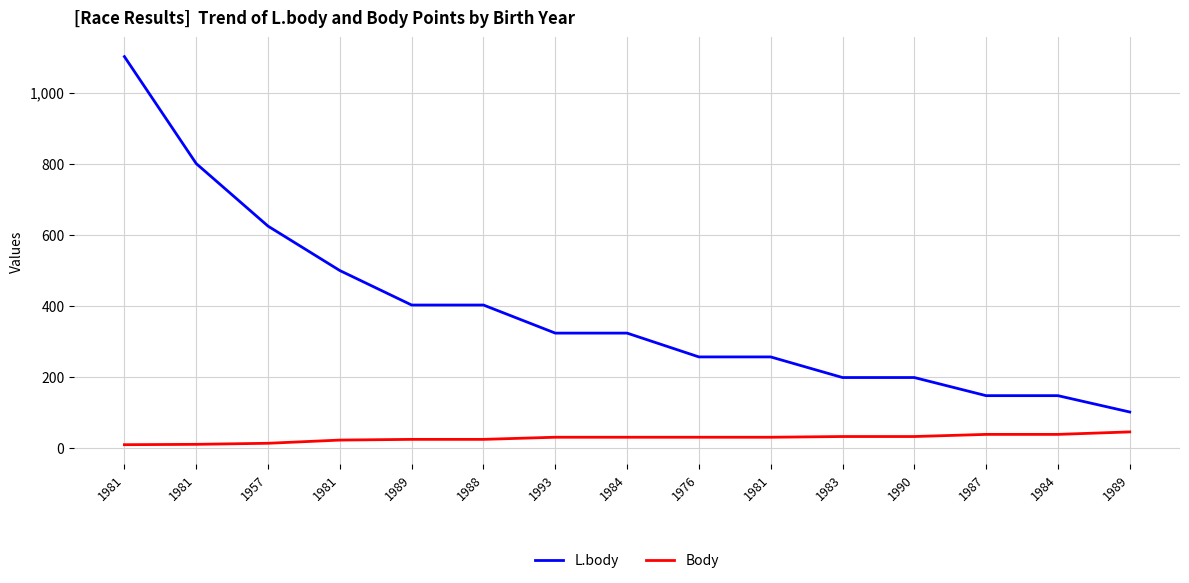

What are all the series names shown in the legend?

L.body, Body